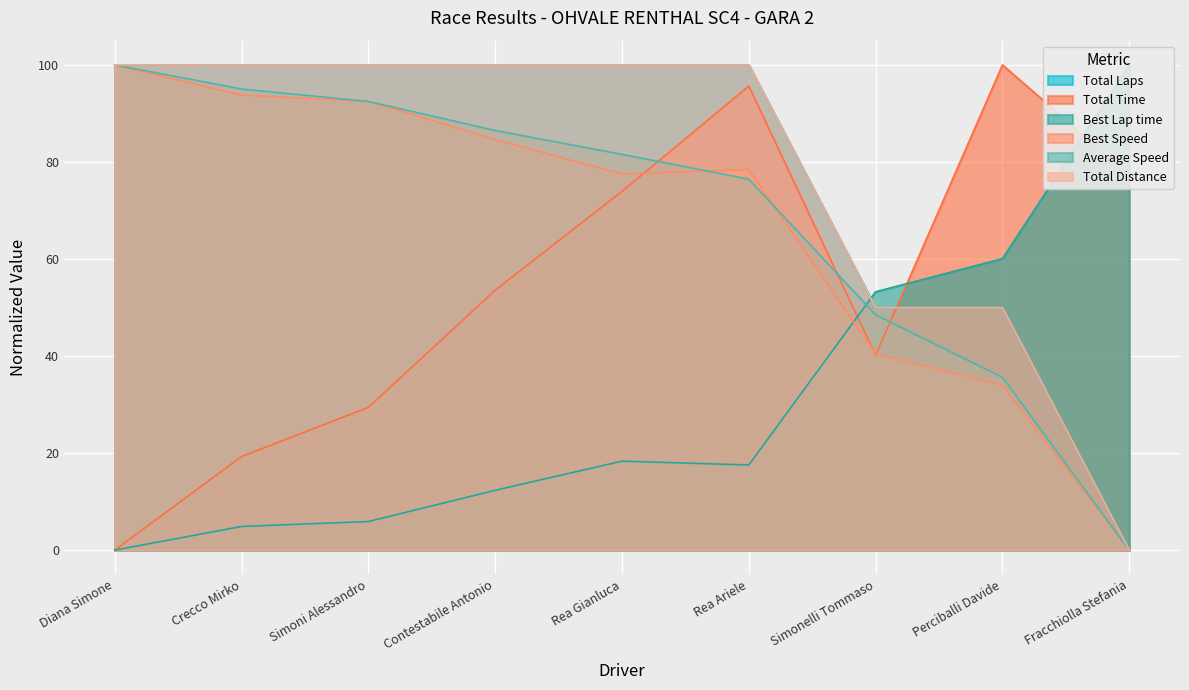

True or false: Average Speed has a value of 92.5 at Simoni Alessandro.

True